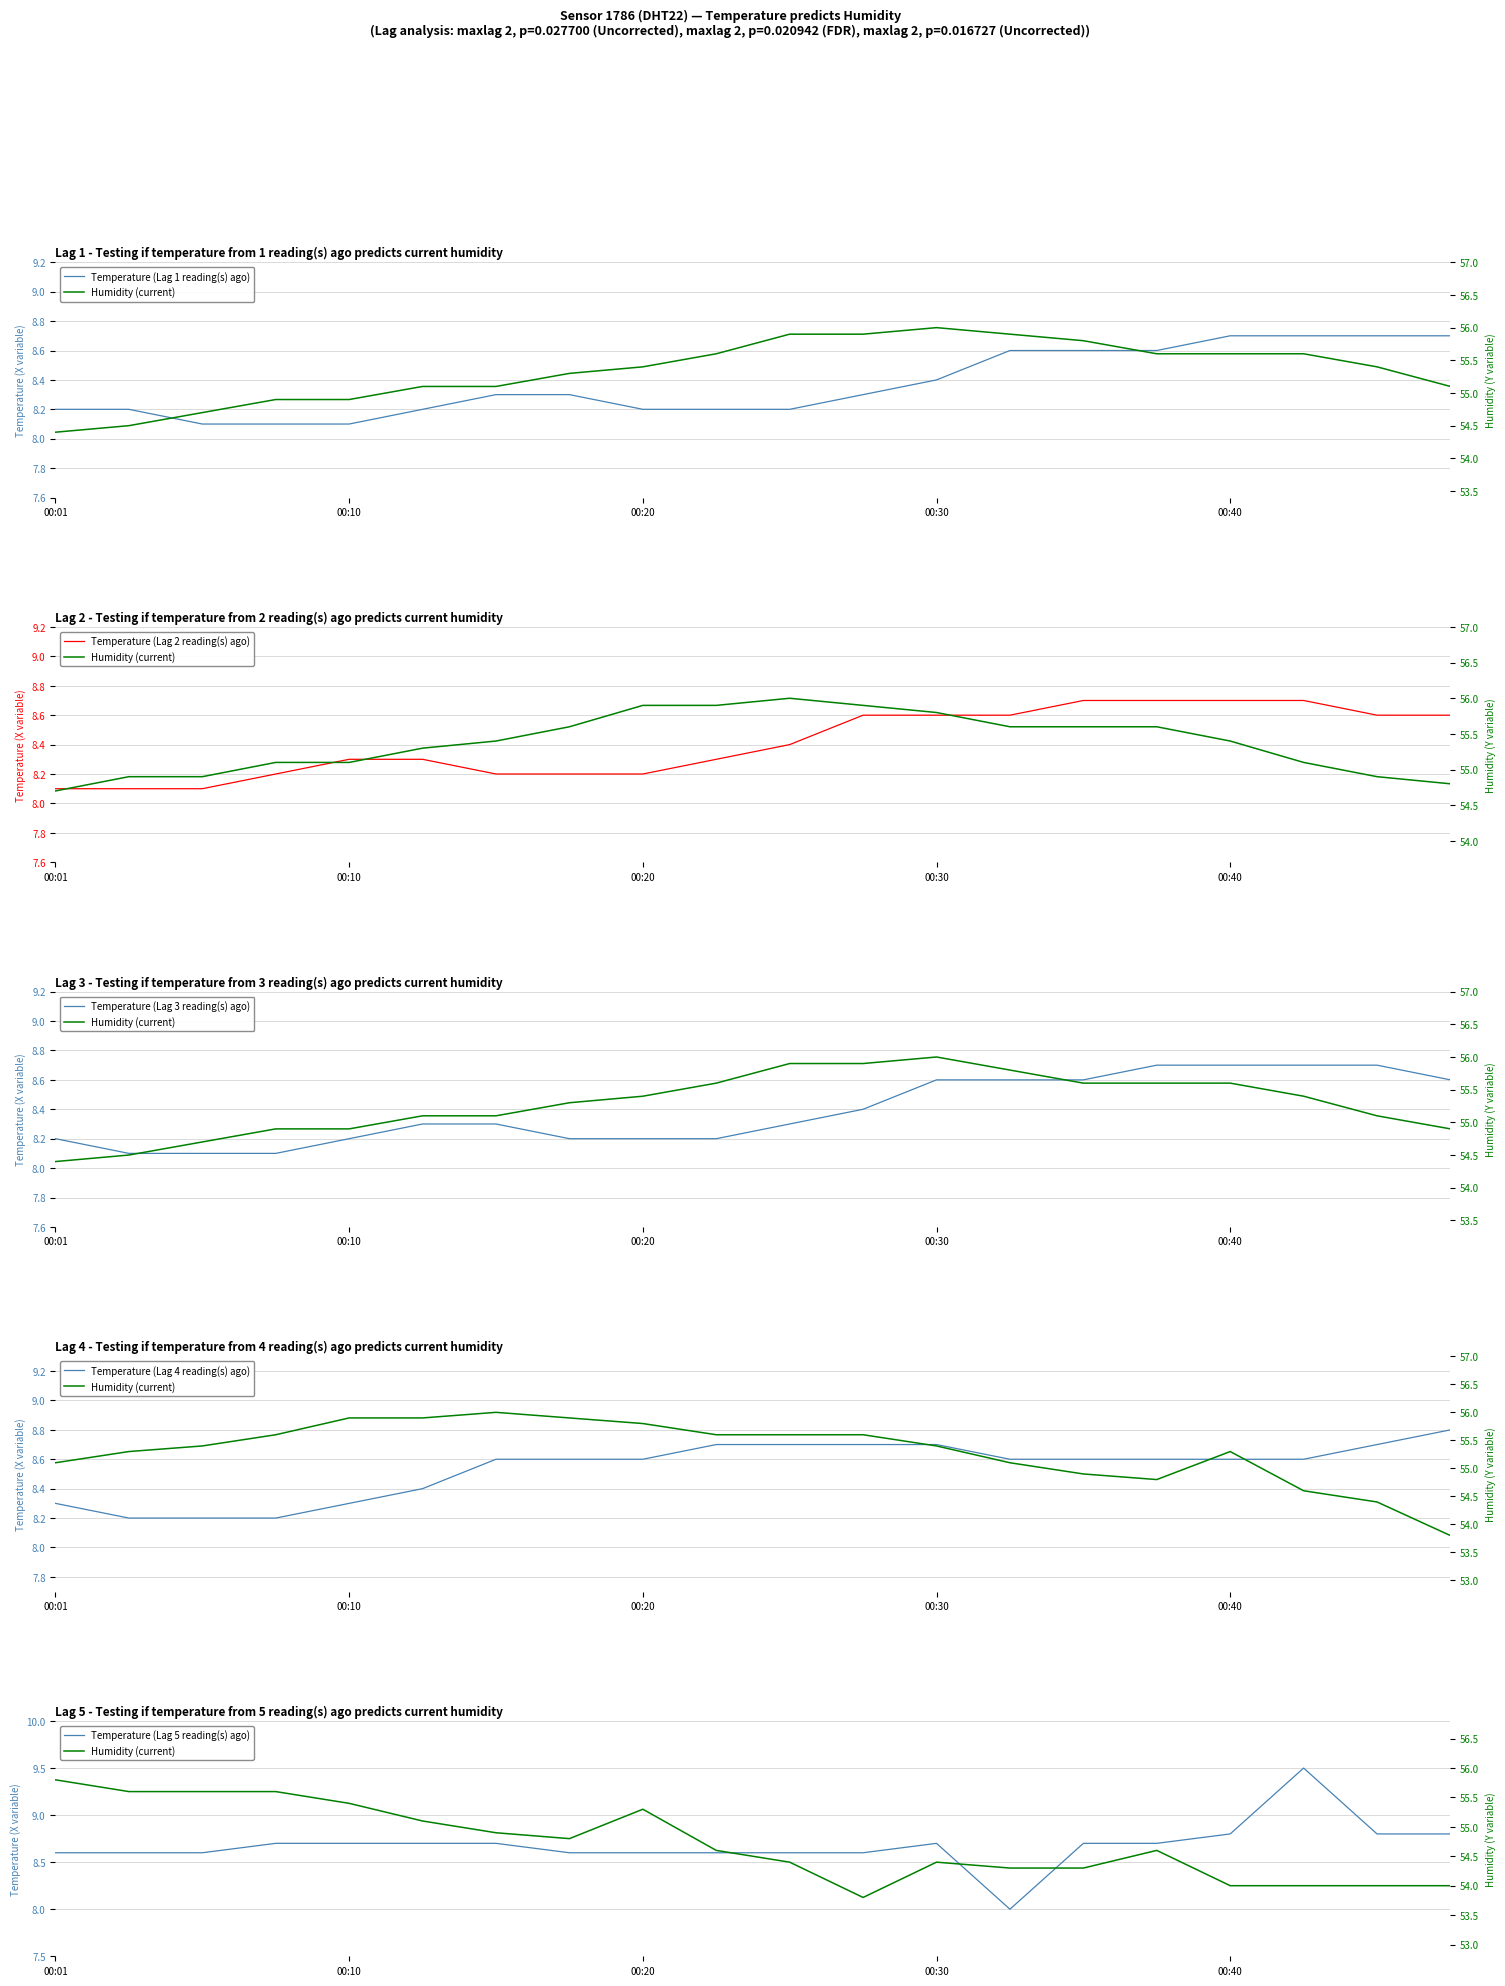

Where is Temperature (Lag 2 reading(s) ago) nearest to the value 8?

00:01